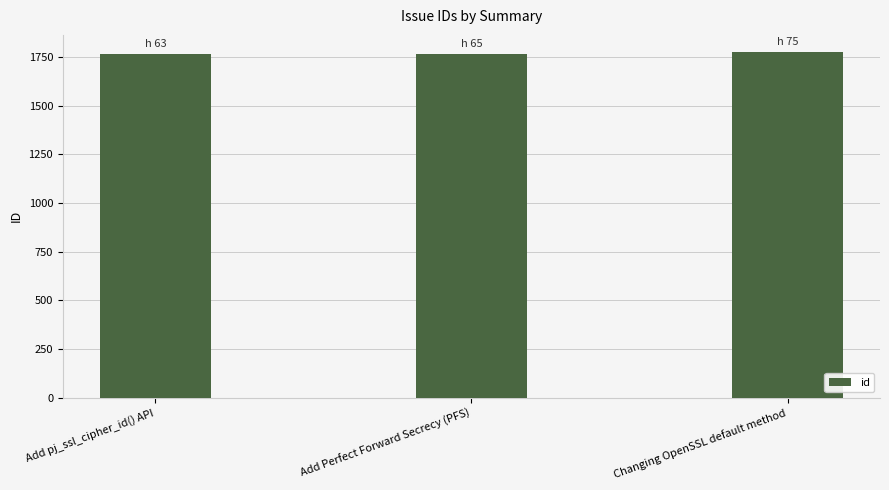

The value at Add Perfect Forward Secrecy (PFS) is 980. True or false?

False